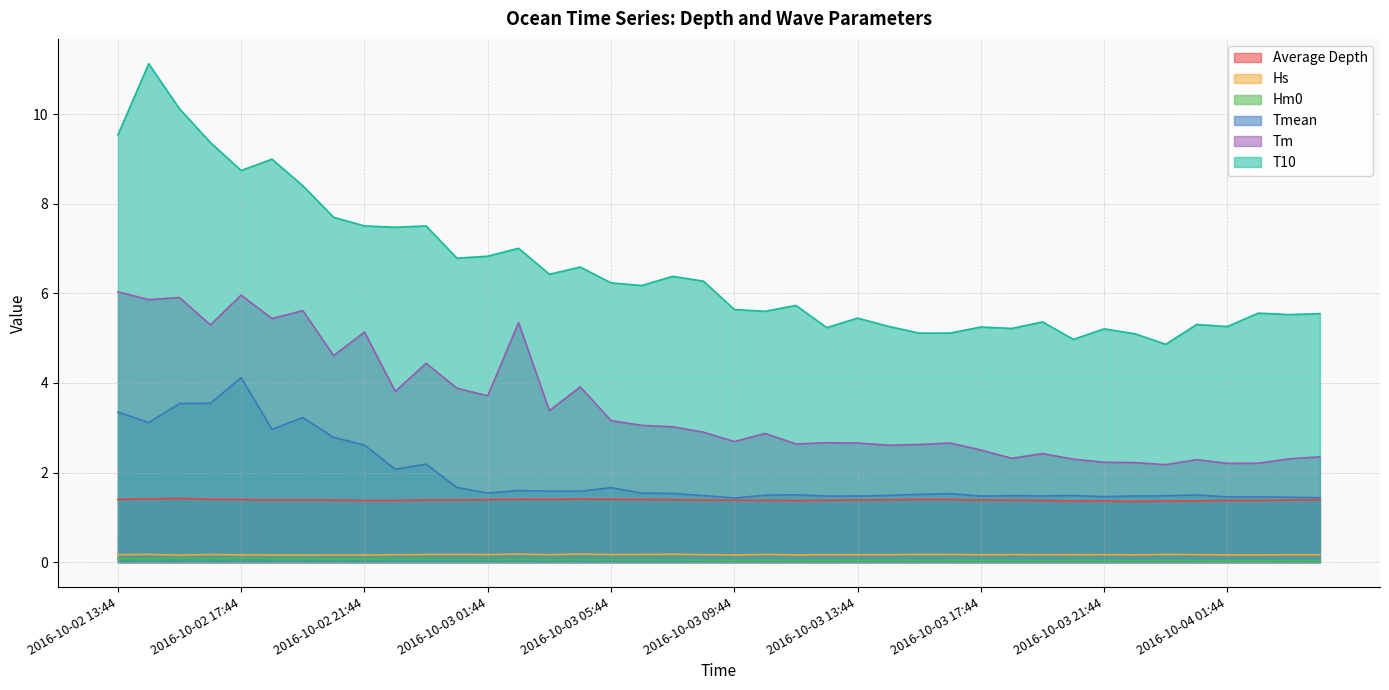

True or false: Tm and Tmean intersect in this chart.

False